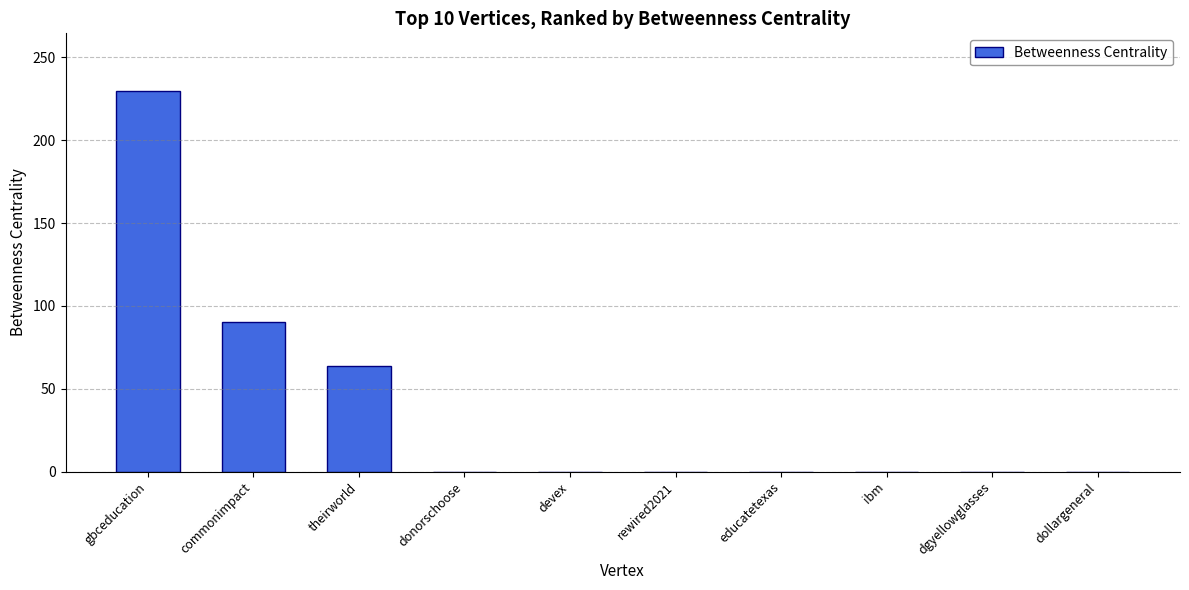

Is it true that the value at rewired2021 is 72?

False